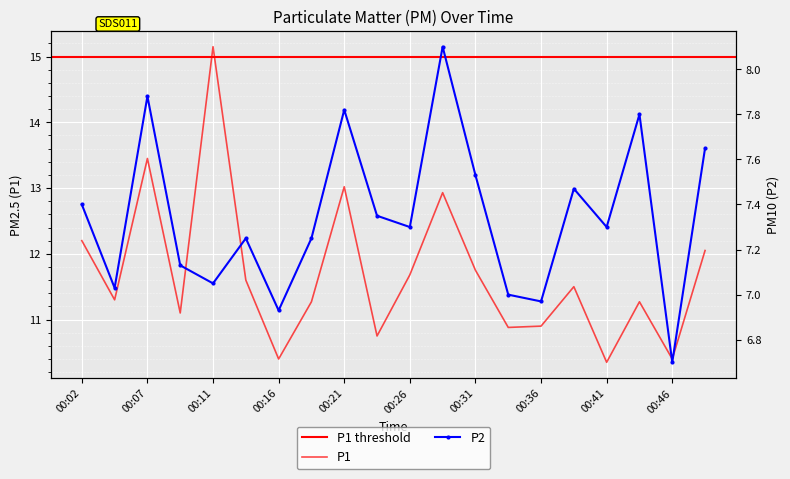

What is the lowest value of the P2 series?

6.7